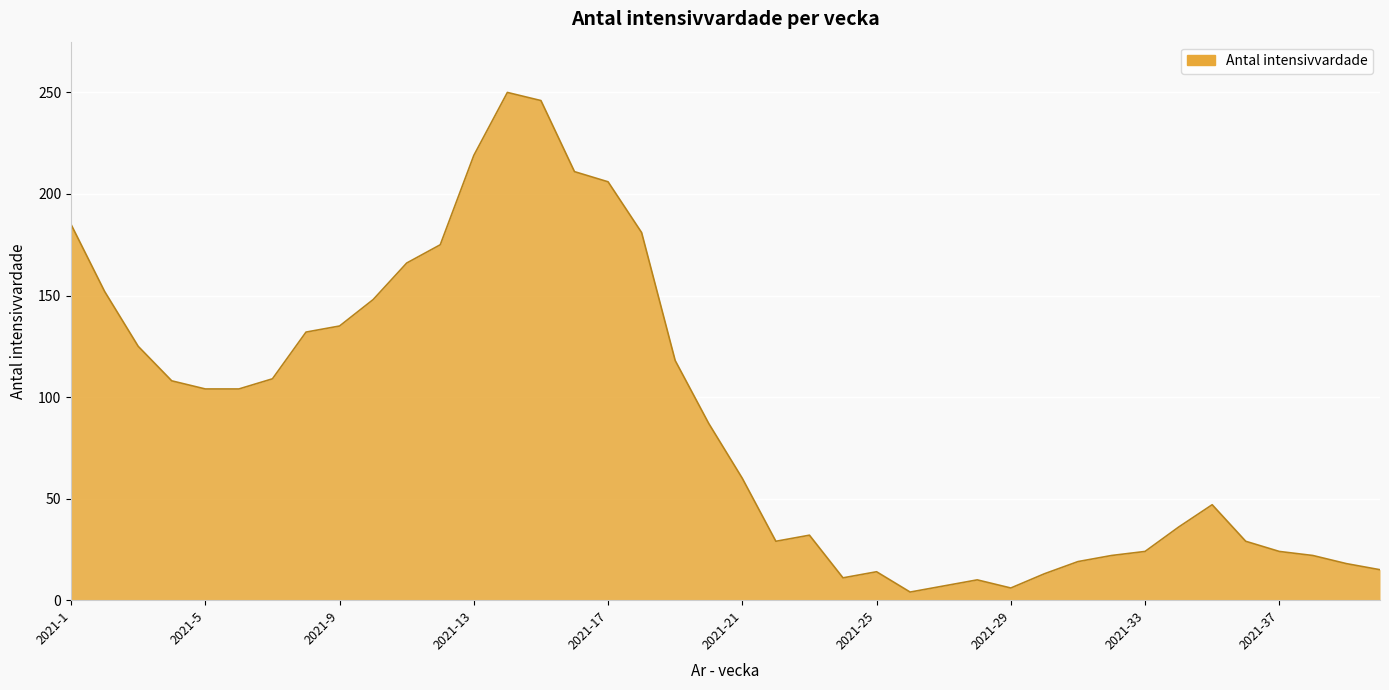

What is the value of the 19th point from the left?

118